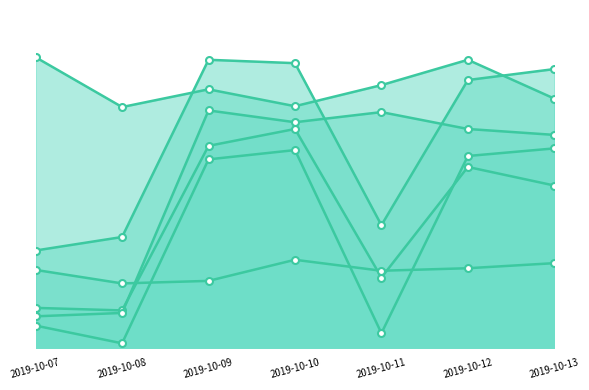

True or false: Alife has a value of 423 at 2019-10-11.

False